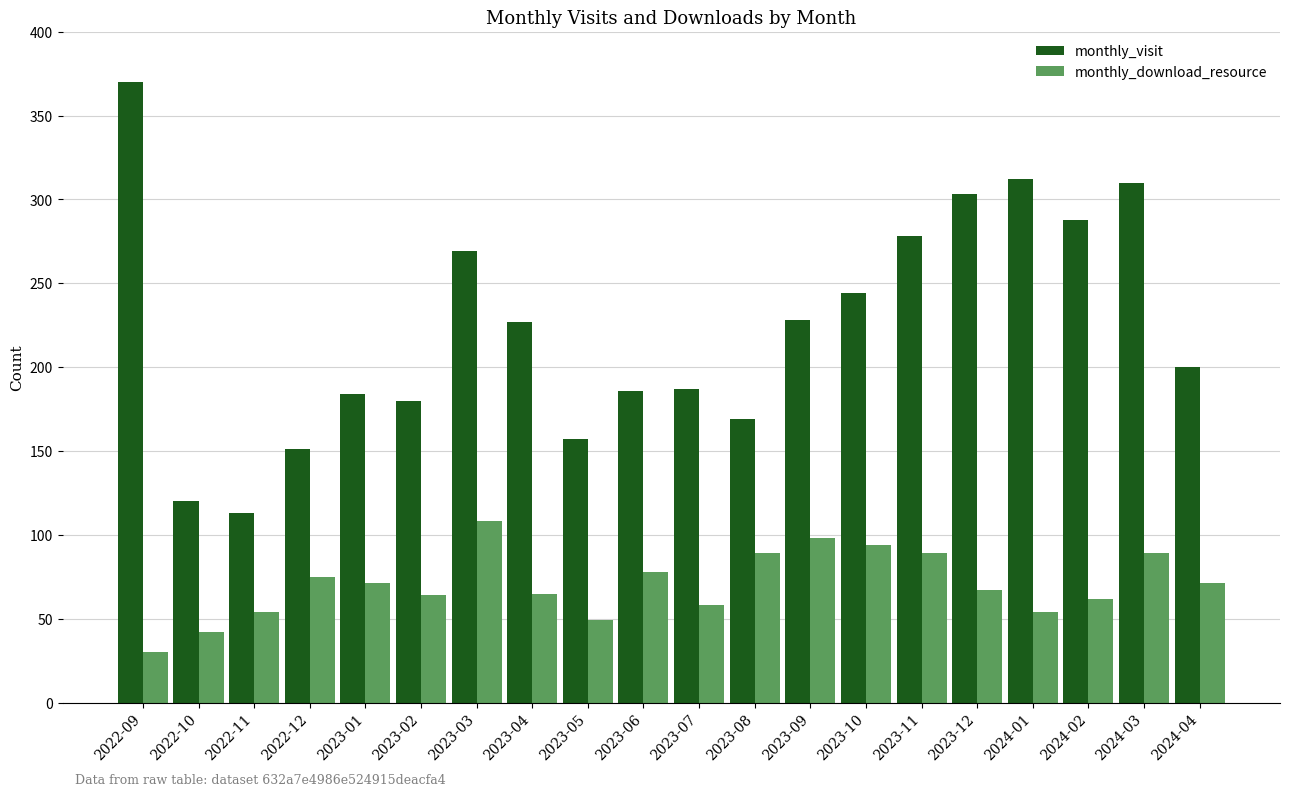

True or false: monthly_download_resource has a value of 108 at 2023-03.

True